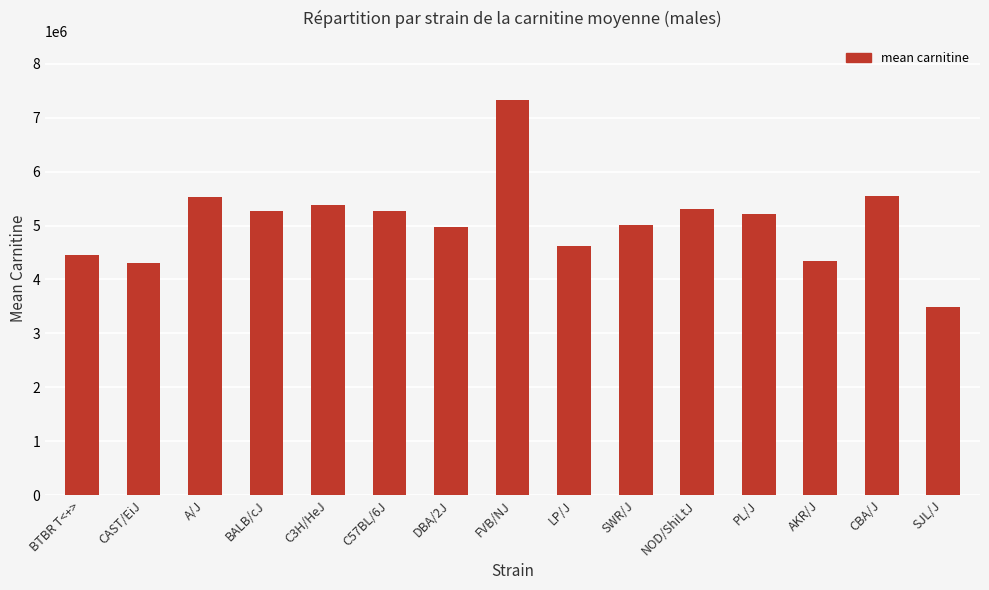

How many distinct data groups are displayed?

1